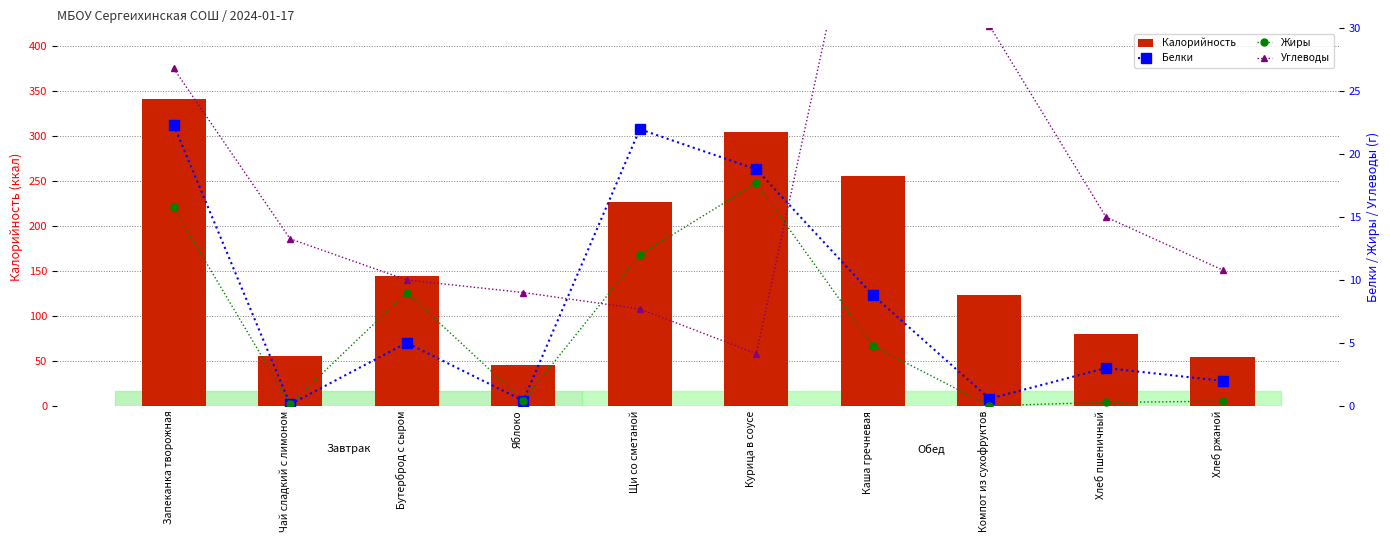

Which has a higher value, Хлеб ржаной or Бутерброд с сыром?

Бутерброд с сыром